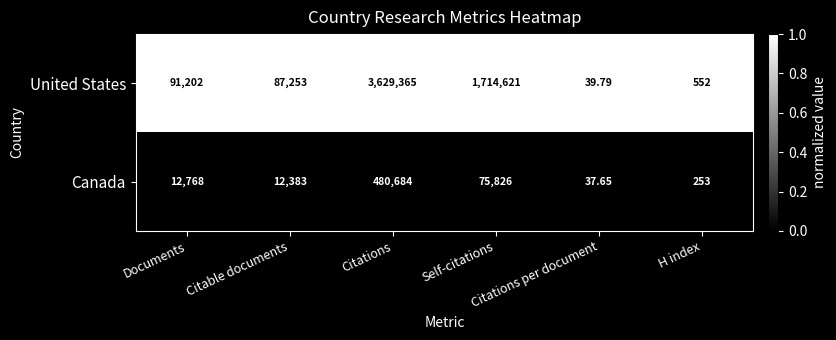

List the series in order of their peak value, lowest first.

Canada, United States